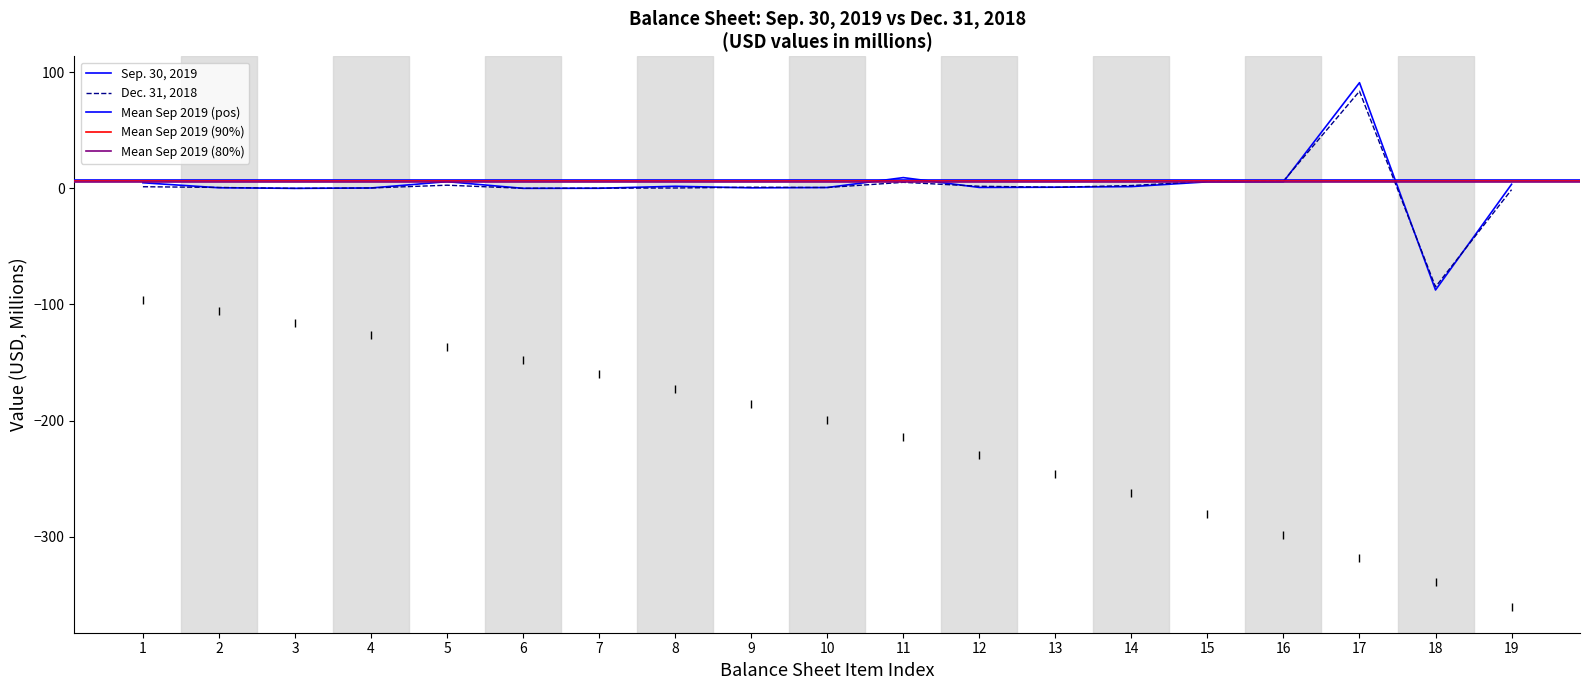

Rank the series by their average value, from highest to lowest.

Sep. 30, 2019, Dec. 31, 2018